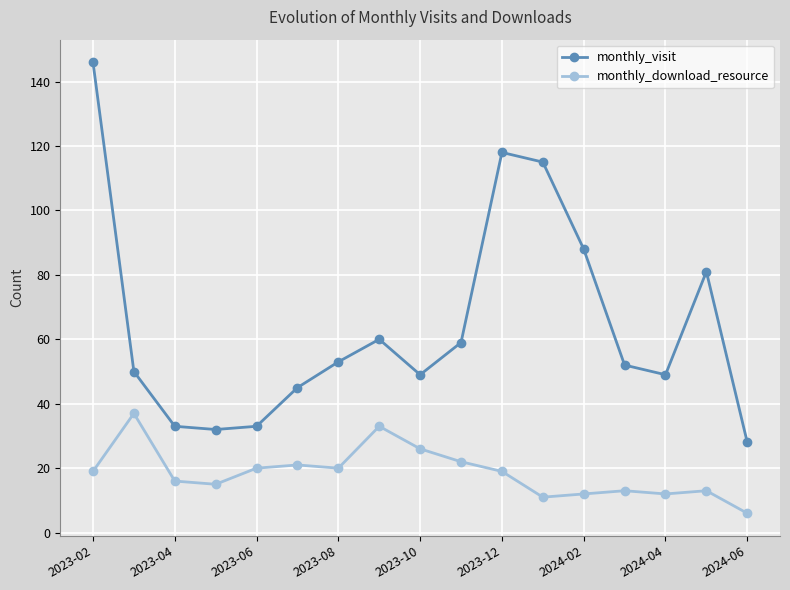

Which series has the widest spread of values?

monthly_visit